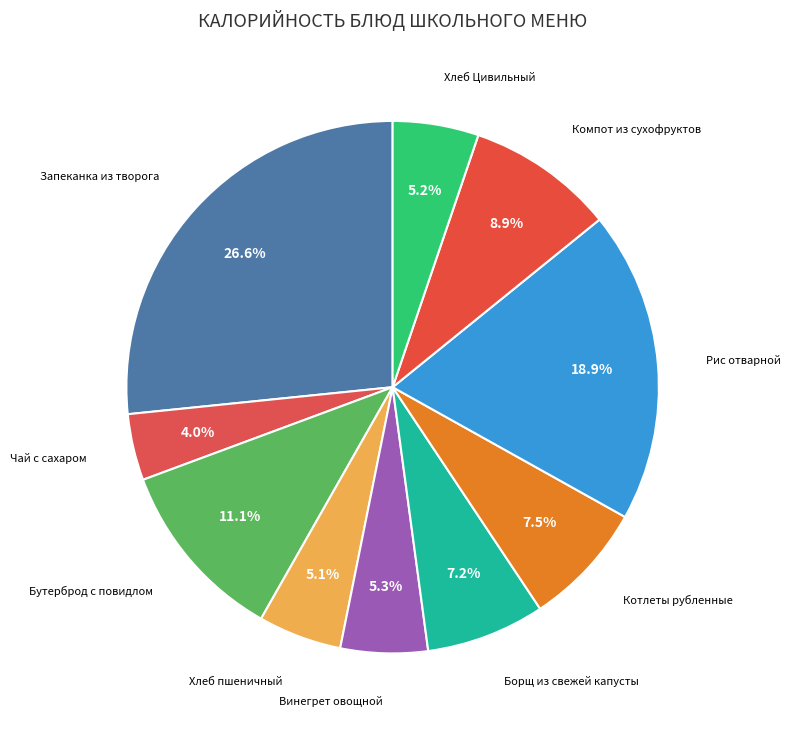

Does Борщ из свежей капусты account for over 50% of the chart?

No